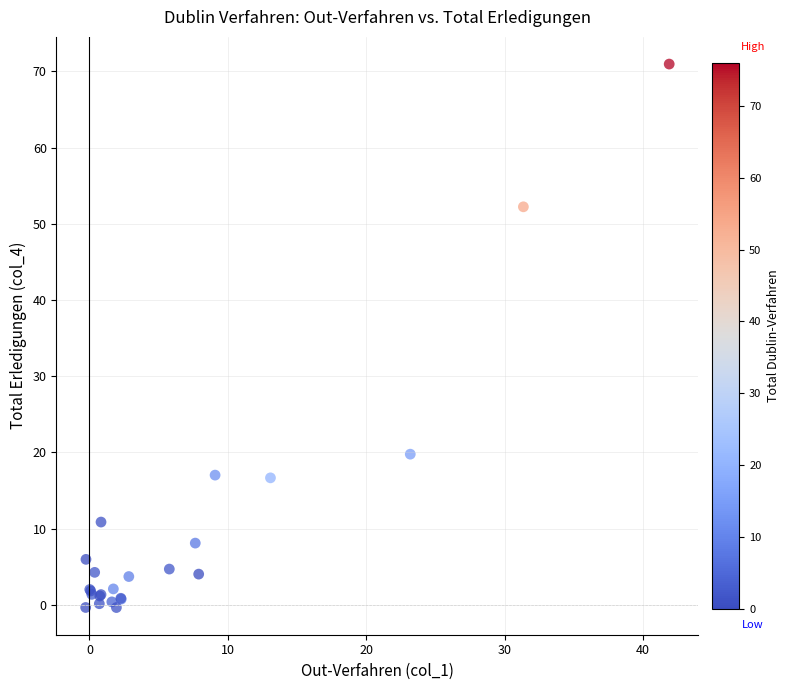

What Y value in the scatter plot is closest to 35?

19.8